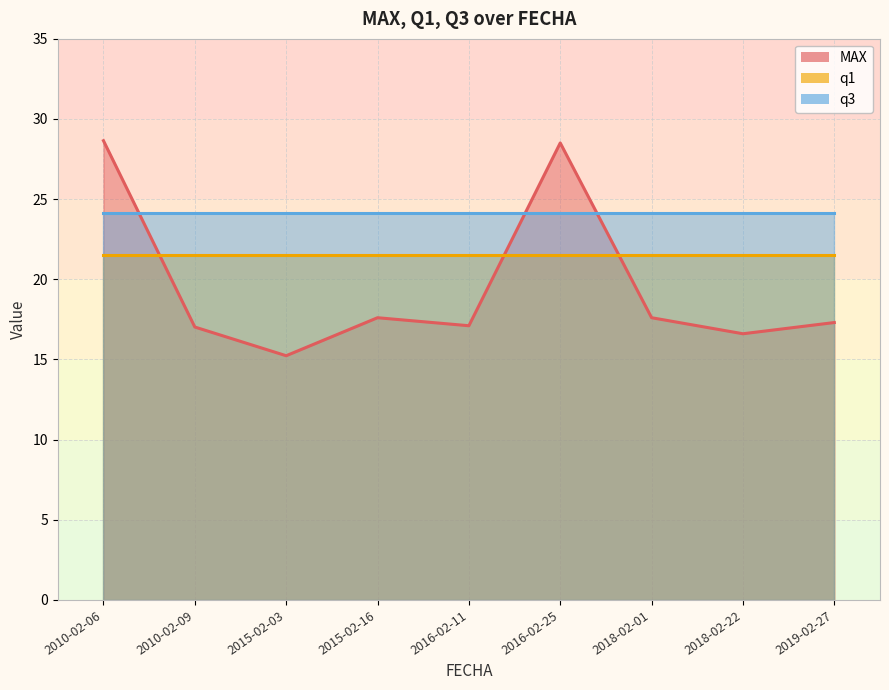

What is the difference between the second highest and minimum values in the MAX series?

13.3